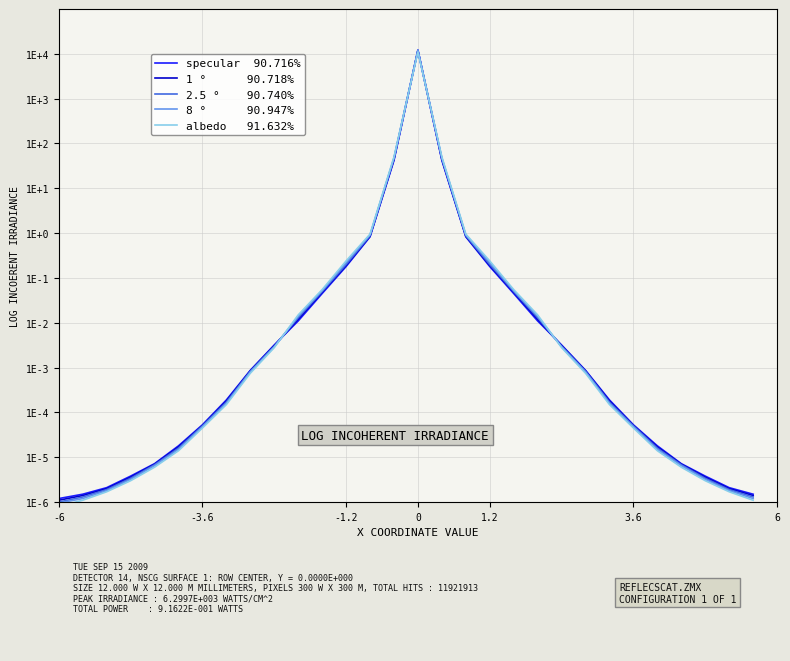

The value of albedo   91.632% at 17 is 0.5. True or false?

False